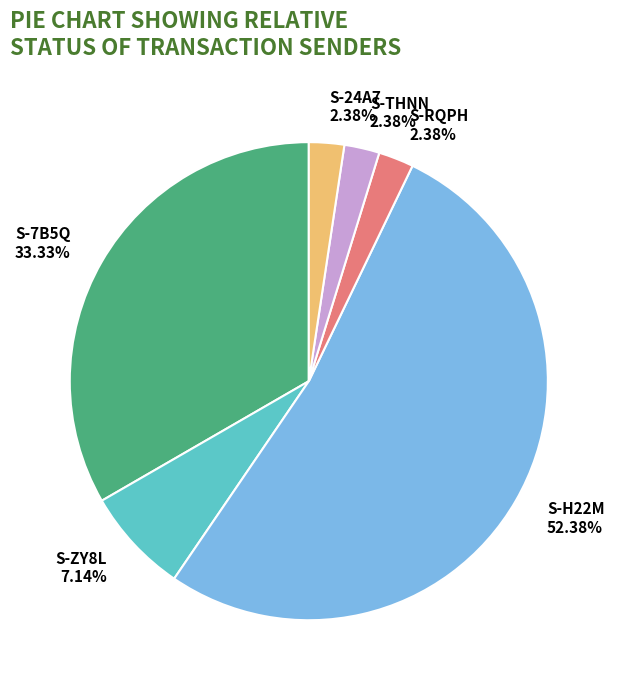

Is there a majority slice in this chart?

Yes